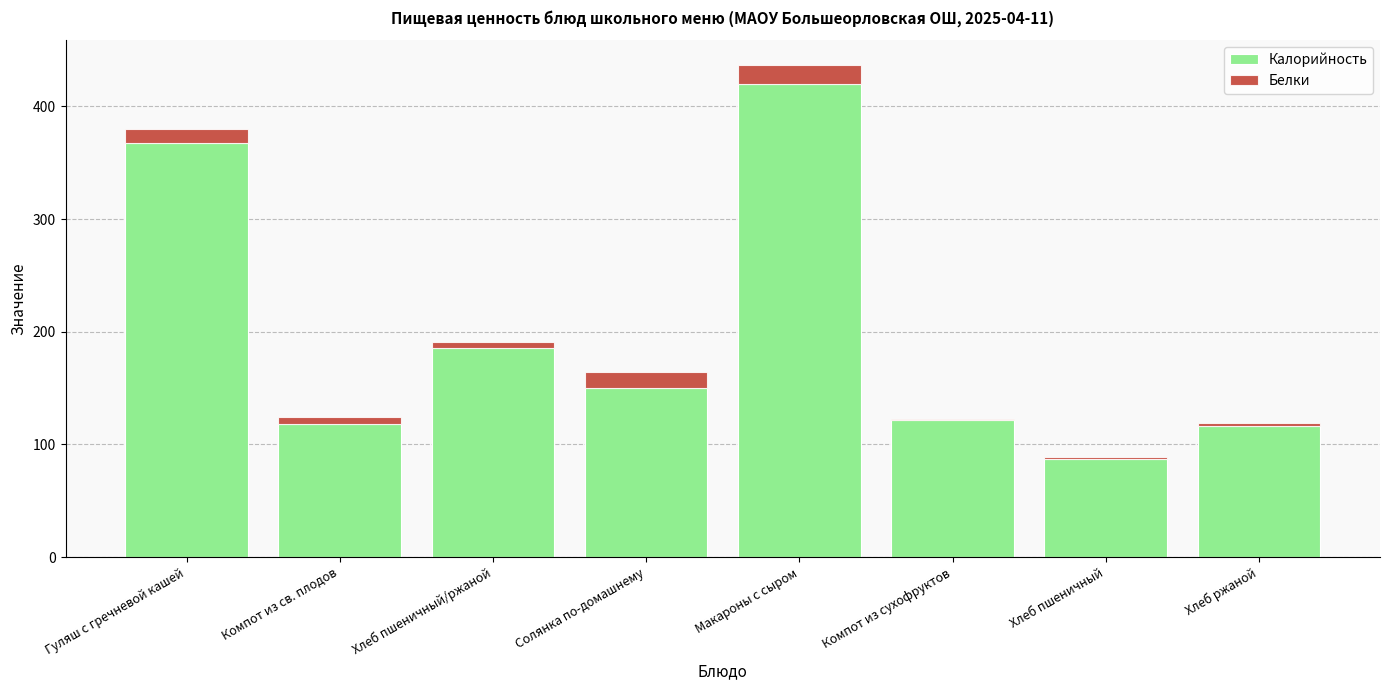

At which label does Калорийность reach its peak?

Макароны с сыром